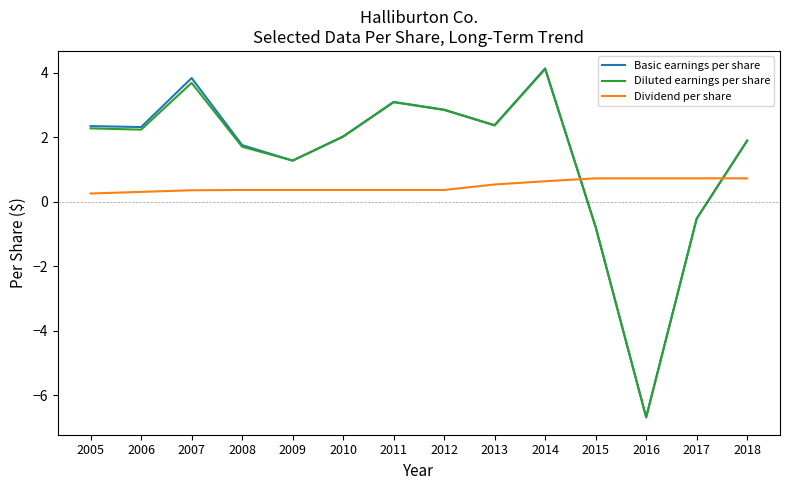

How many lines are shown in the chart?

3